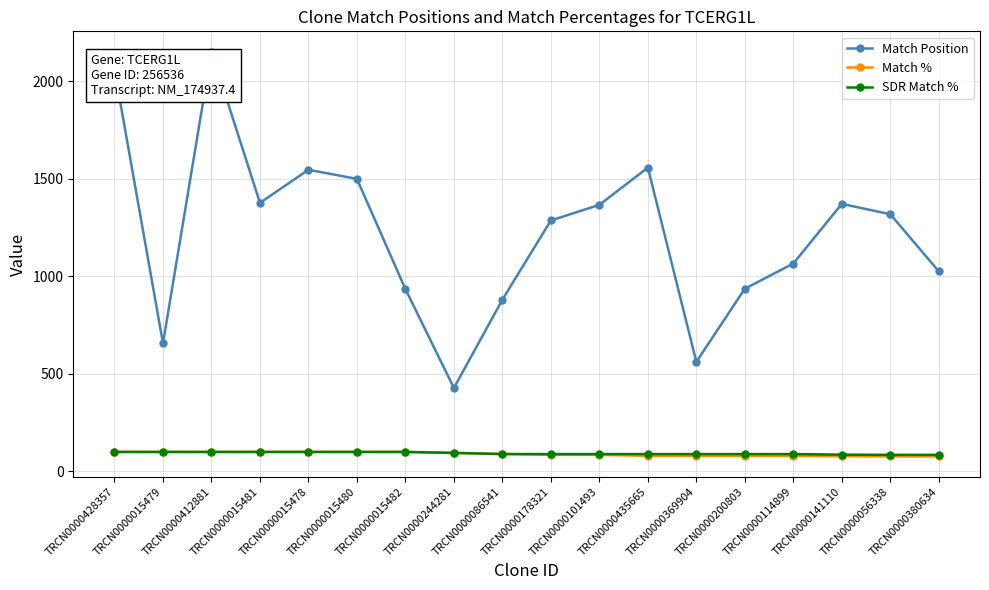

What is the value of the SDR Match % point at the 2nd from the left?

100